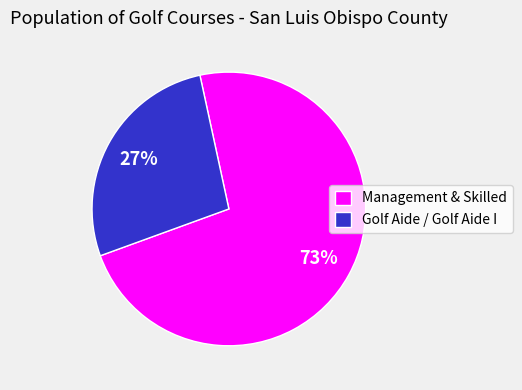

True or false: Management & Skilled accounts for 73% of the total.

True